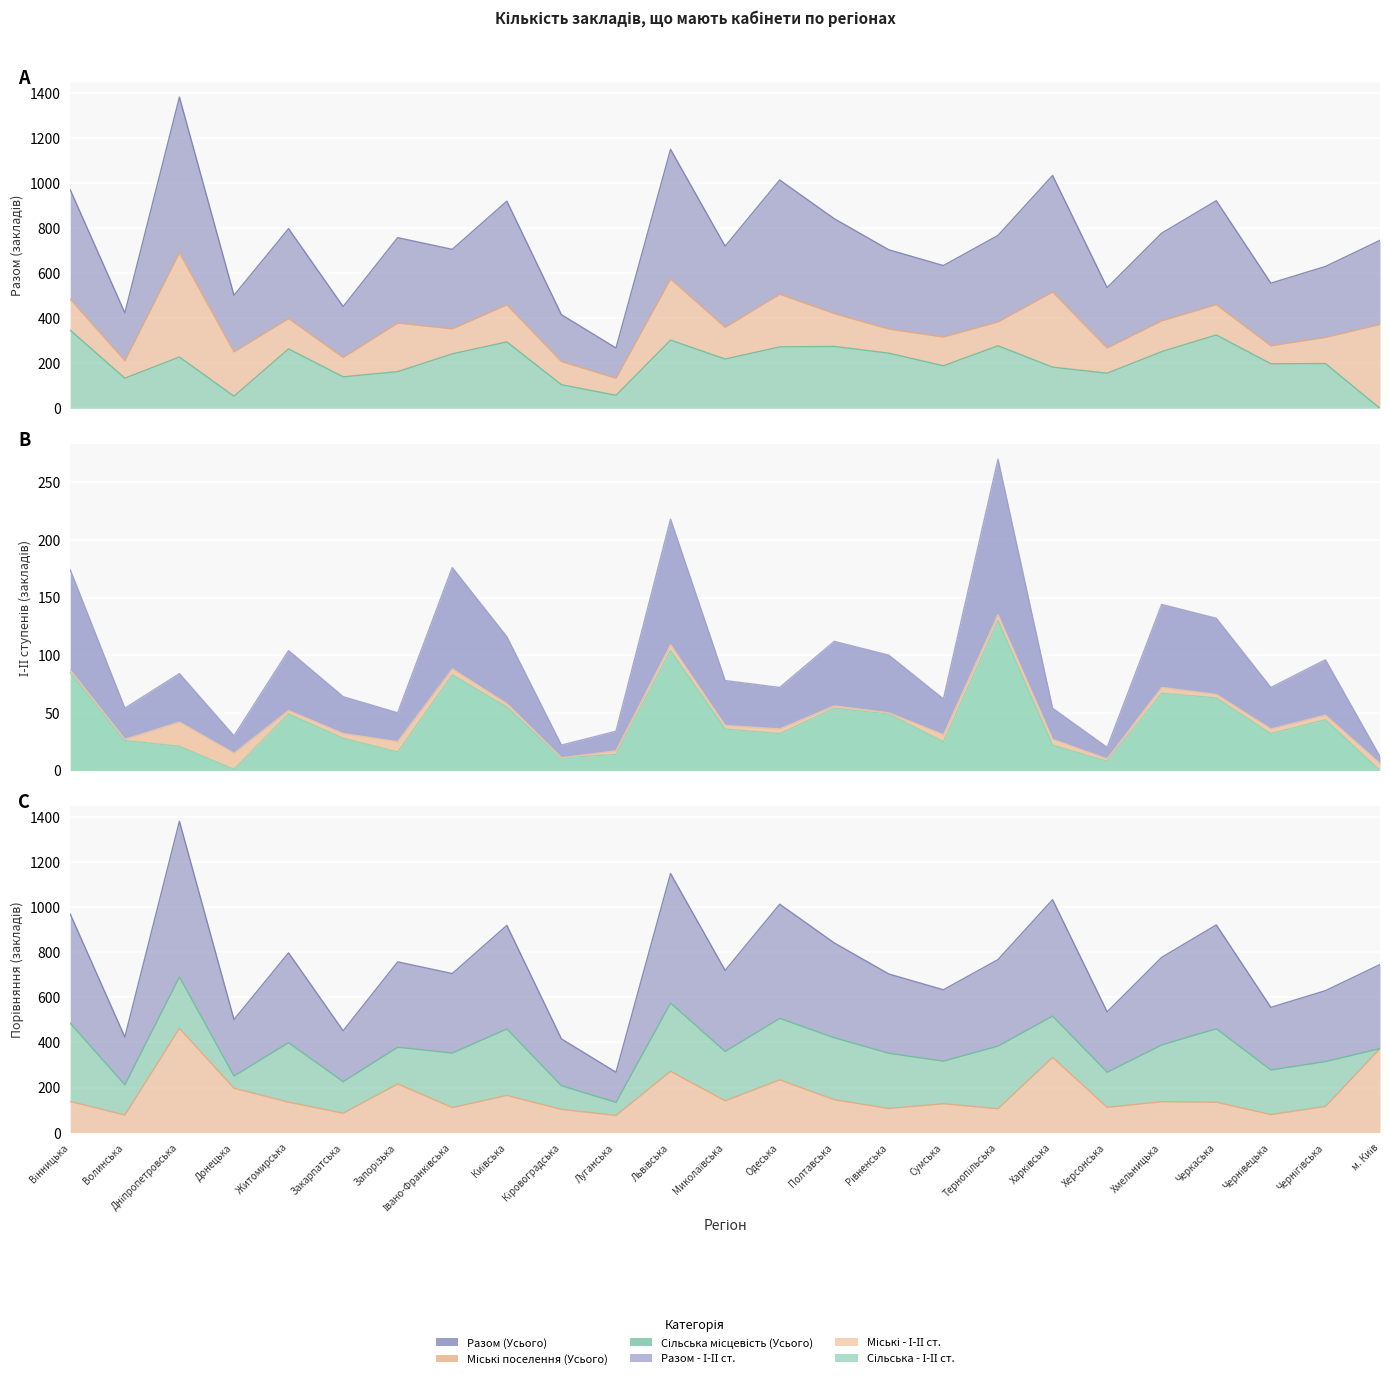

True or false: Сільська - І-ІІ ст. has a value of 20 at Чернігівська.

False